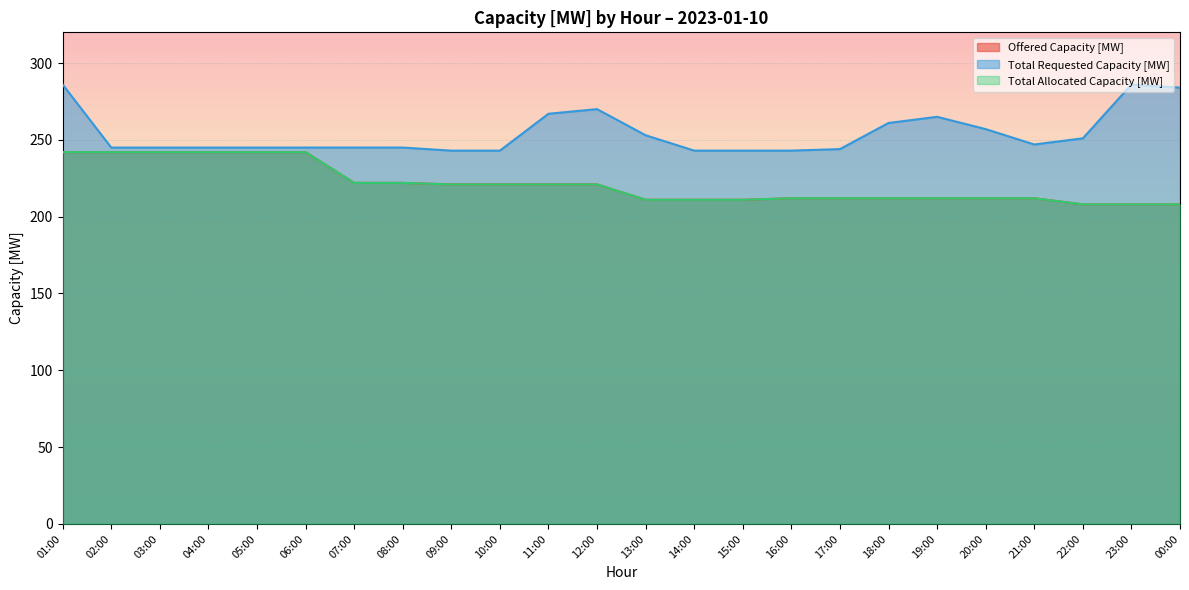

Reading left to right, extract all data points from this chart.

Offered Capacity [MW]: 242	242	242	242	242	242	222	222	221	221	221	221	211	211	211	212	212	212	212	212	212	208	208	208
Total Requested Capacity [MW]: 286	245	245	245	245	245	245	245	243	243	267	270	253	243	243	243	244	261	265	257	247	251	286	284
Total Allocated Capacity [MW]: 242	242	242	242	242	242	222	222	221	221	221	221	211	211	211	212	212	212	212	212	212	208	208	208